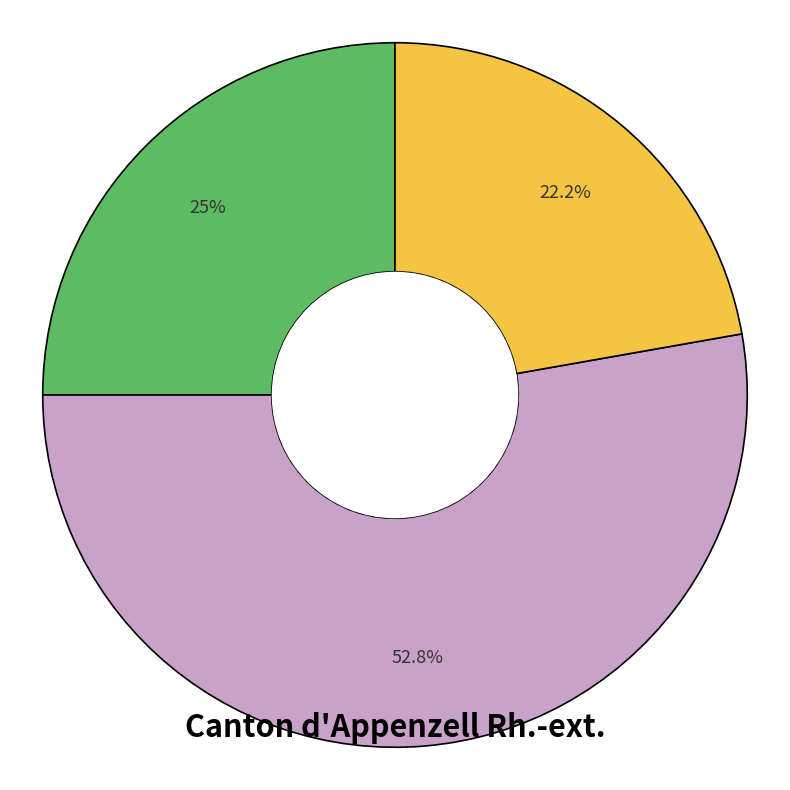

Does any single category account for the majority?

Yes